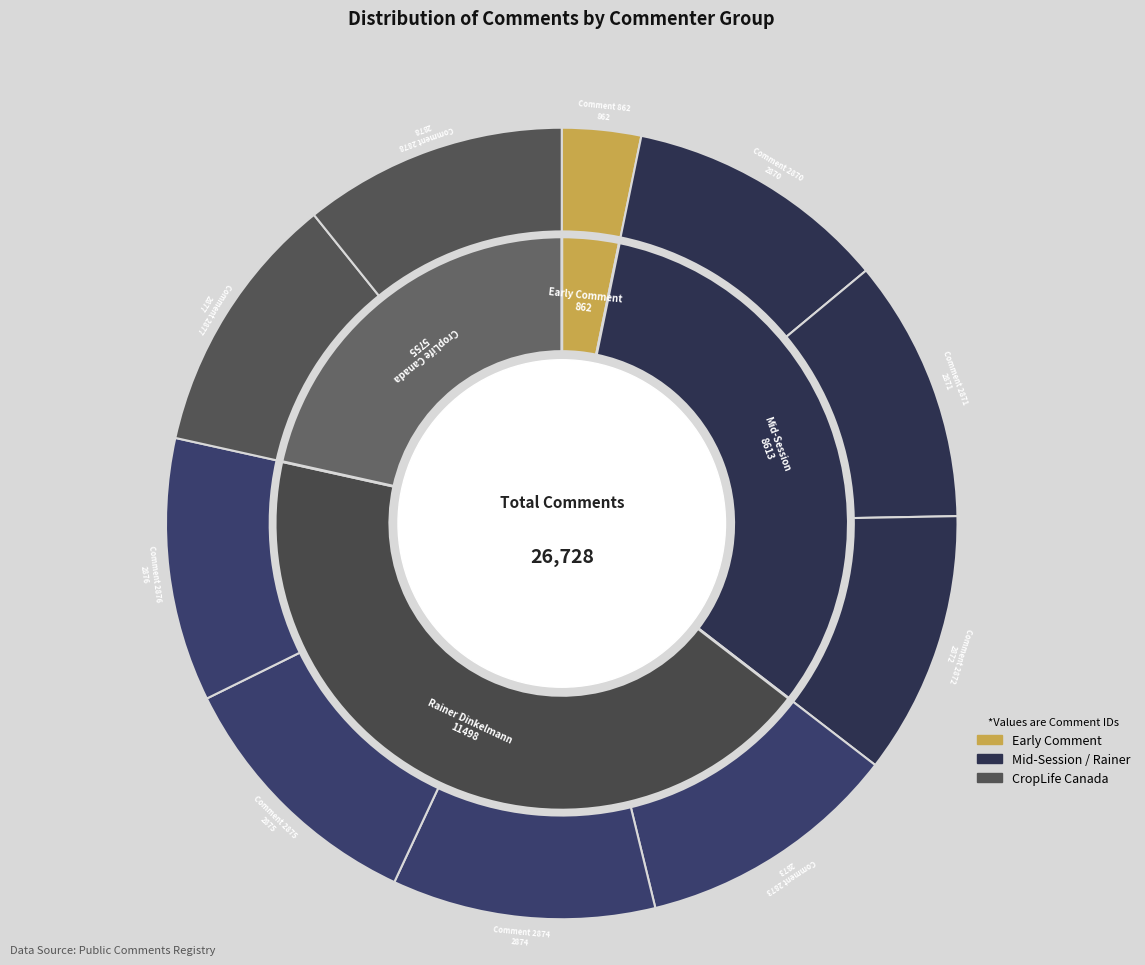

How much of the chart is everything except Comment 2877?

89.2%